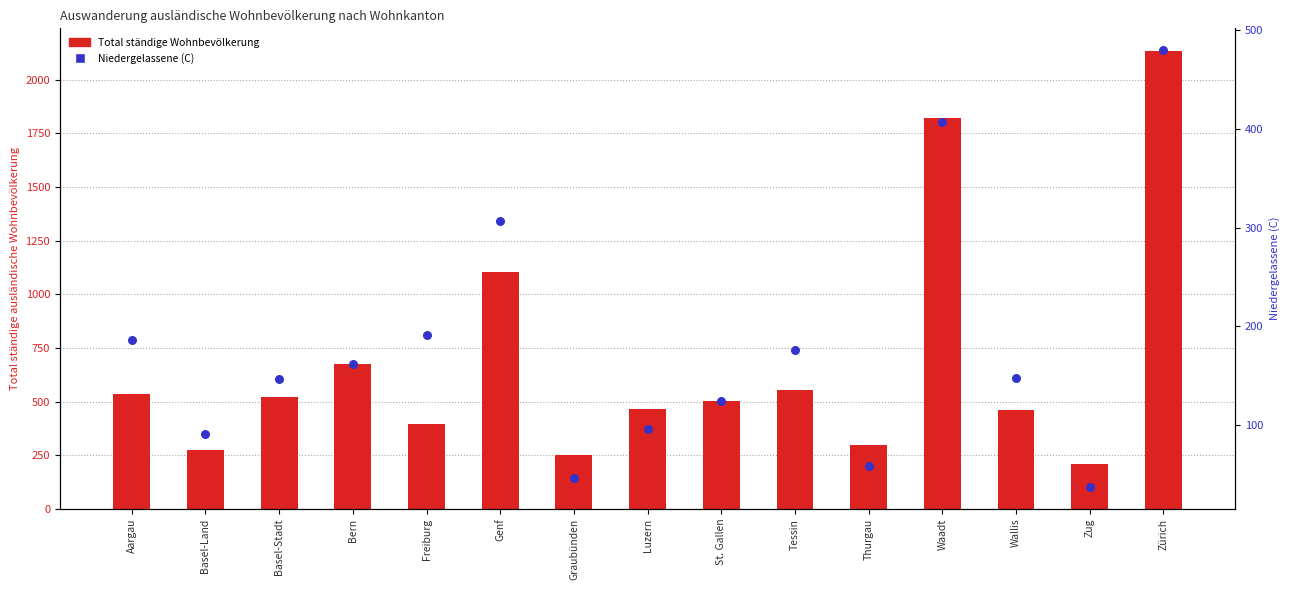

At which category is the sum across all series the highest?

Zürich